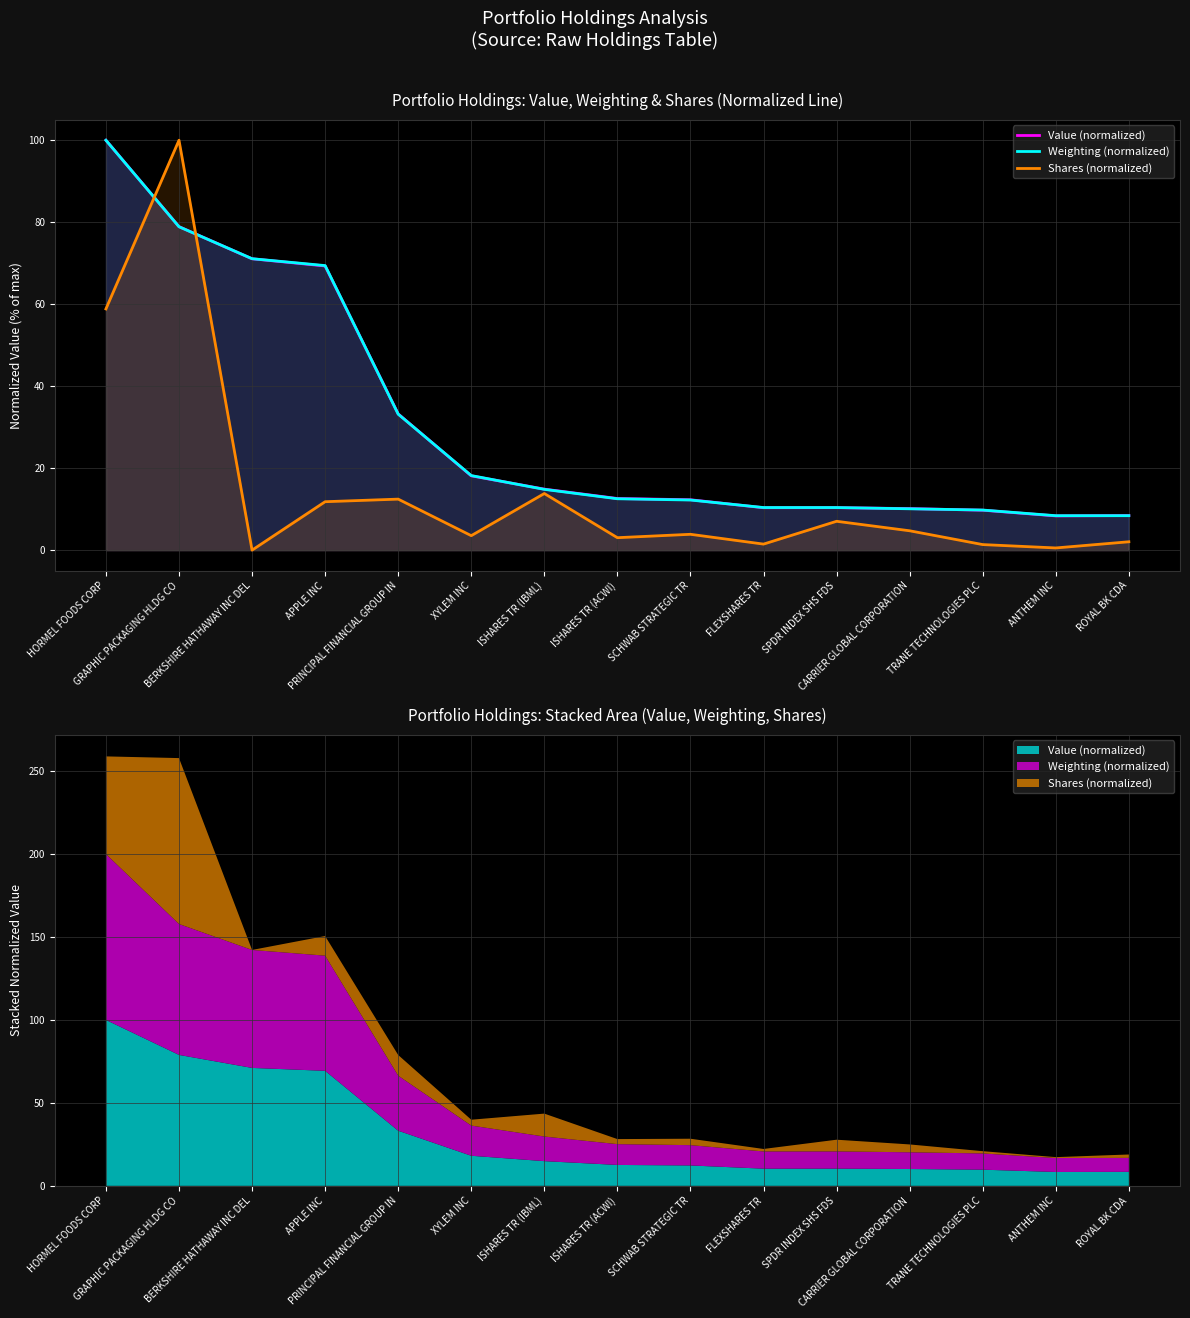

What is the label of the 1st point from the left?

HORMEL FOODS CORP